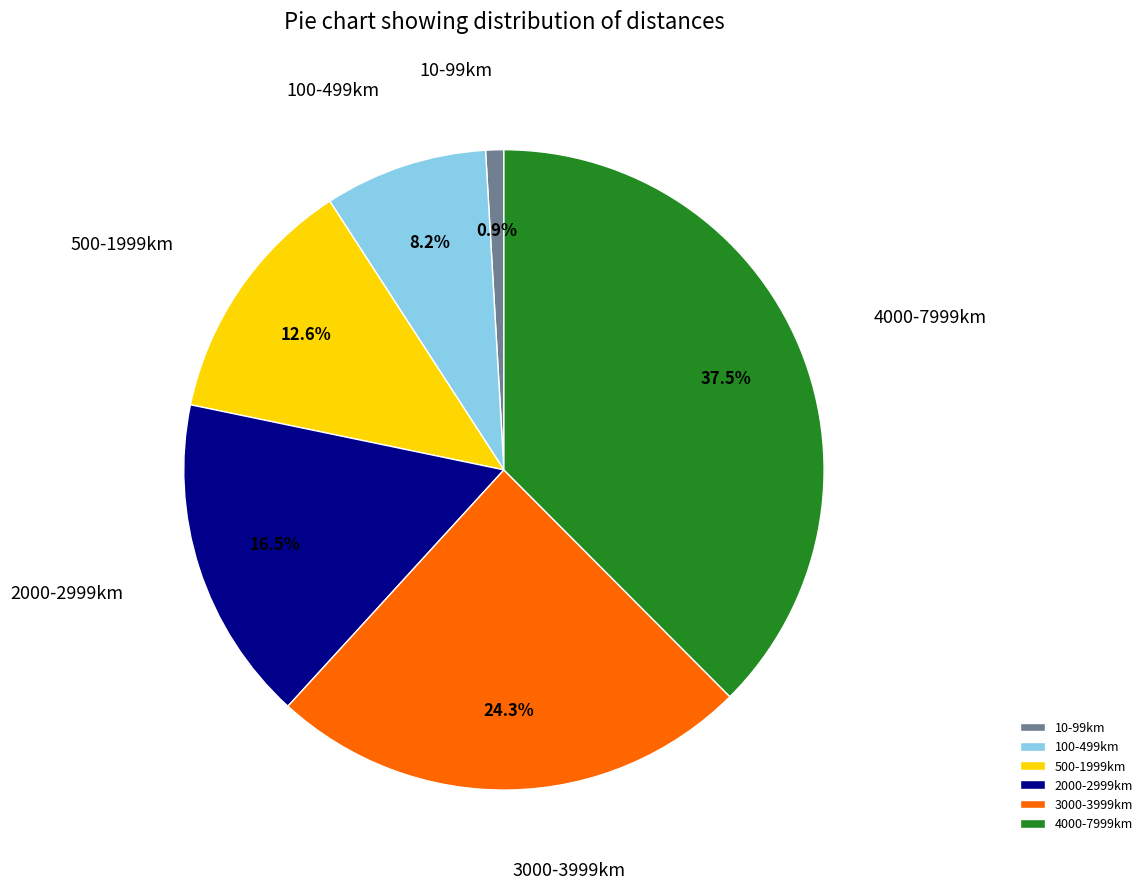

What portion of the pie excludes 2000-2999km?

83.5%